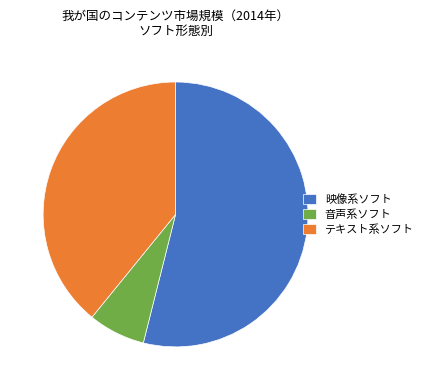

Which slice represents more than half of the pie?

映像系ソフト